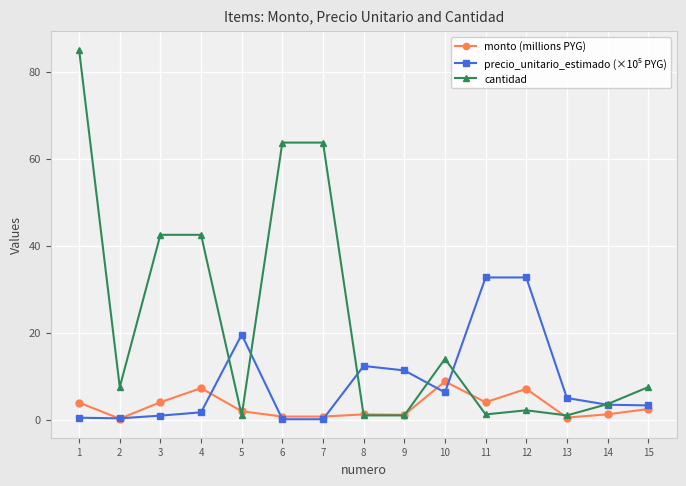

The value of cantidad at 2 is 12.6. True or false?

False